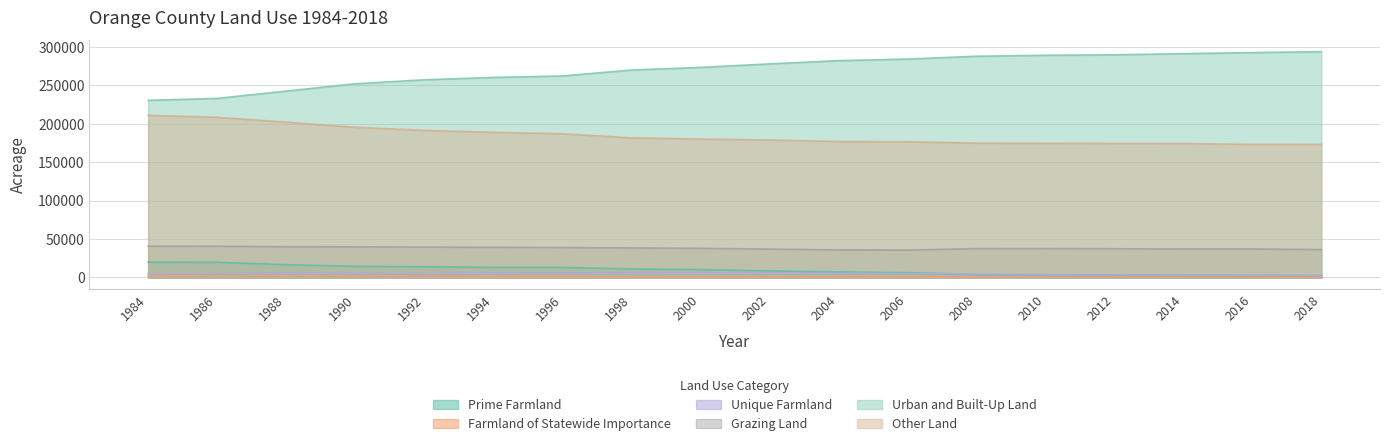

True or false: Unique Farmland and Grazing Land cross at least once.

False